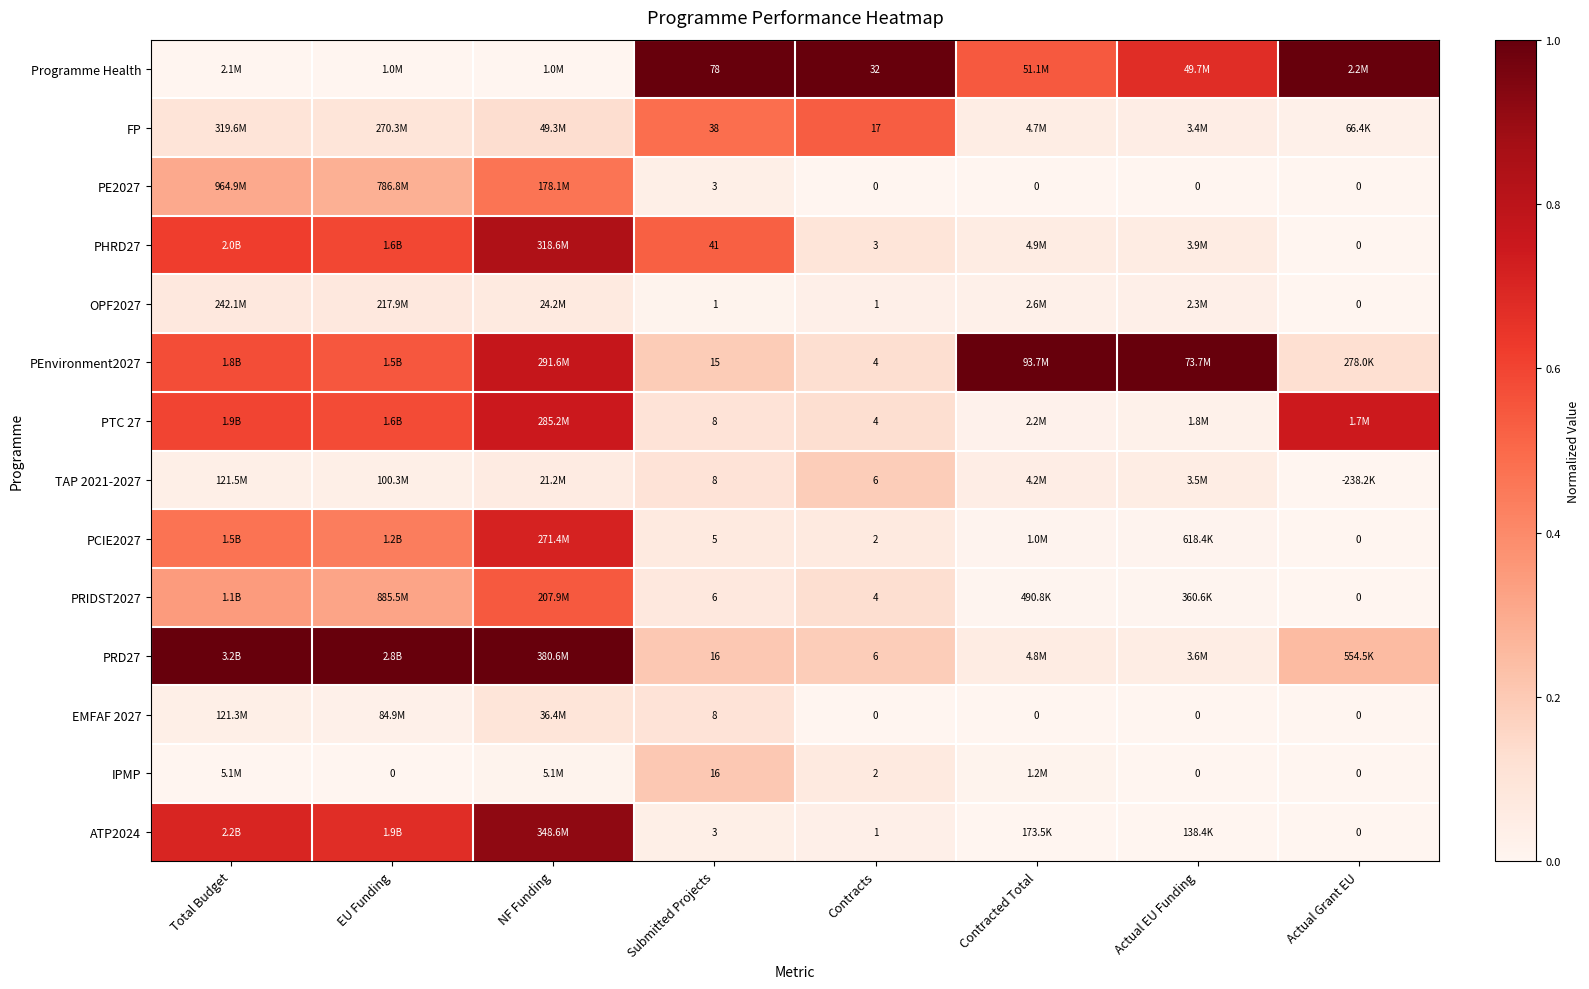

Between EU Funding and Actual EU Funding, which is larger?

Actual EU Funding